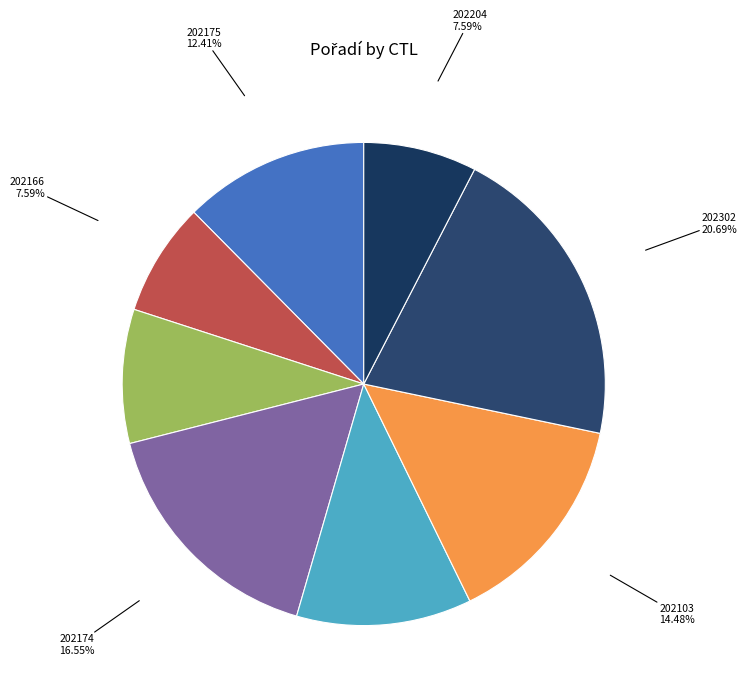

Is there any slice that represents more than half of the pie?

No